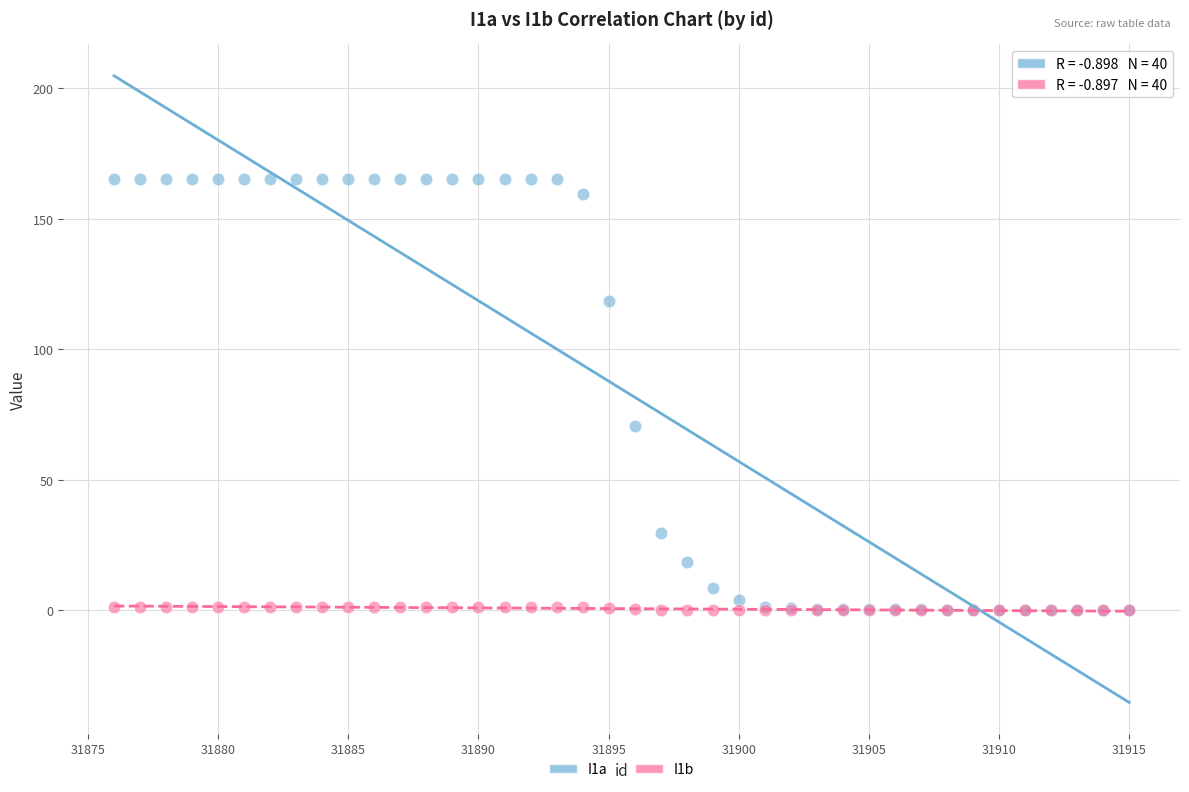

Across all series, what Y value is closest to 82?

70.7